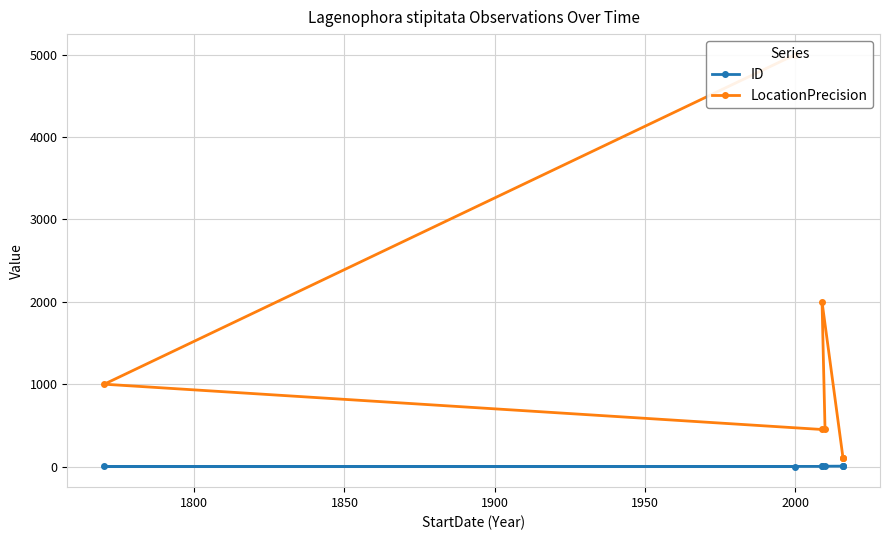

How many lines are shown in the chart?

2